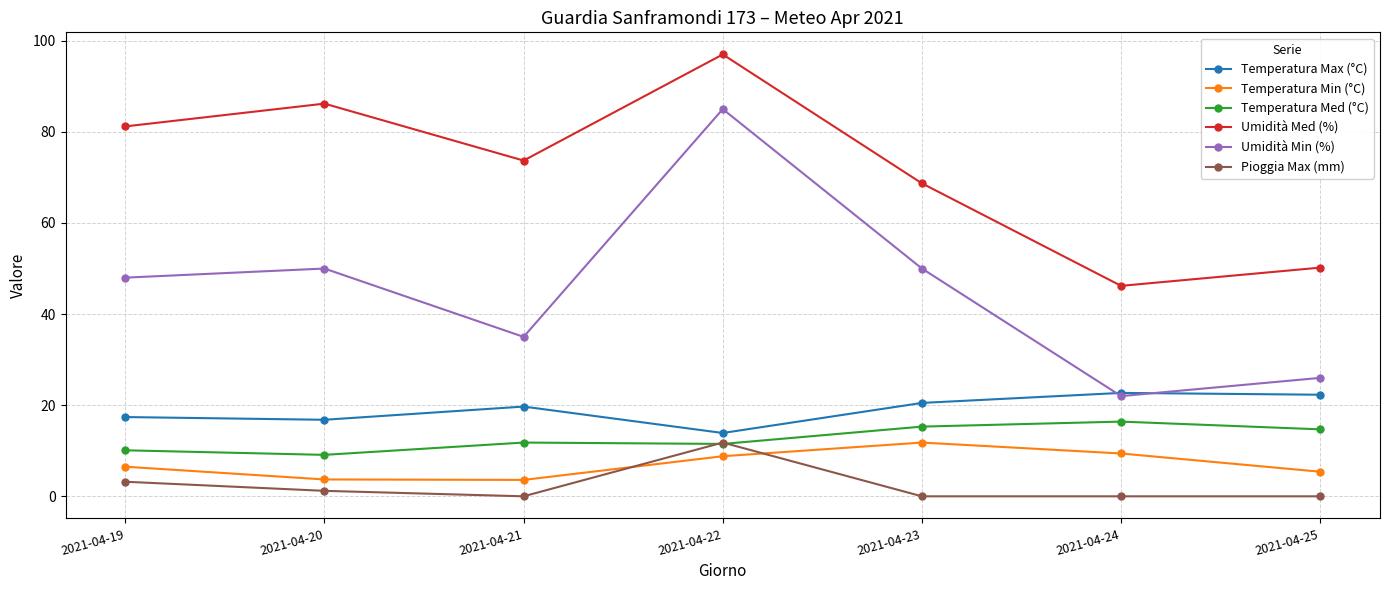

What is the value of the Temperatura Med (°C) point at the 4th from the left?

11.5